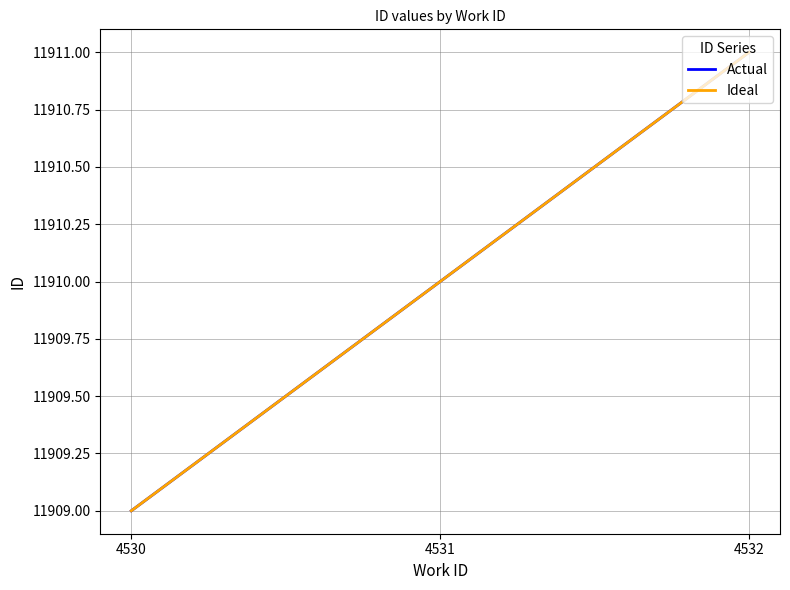

Does the chart have visible grid lines?

Yes